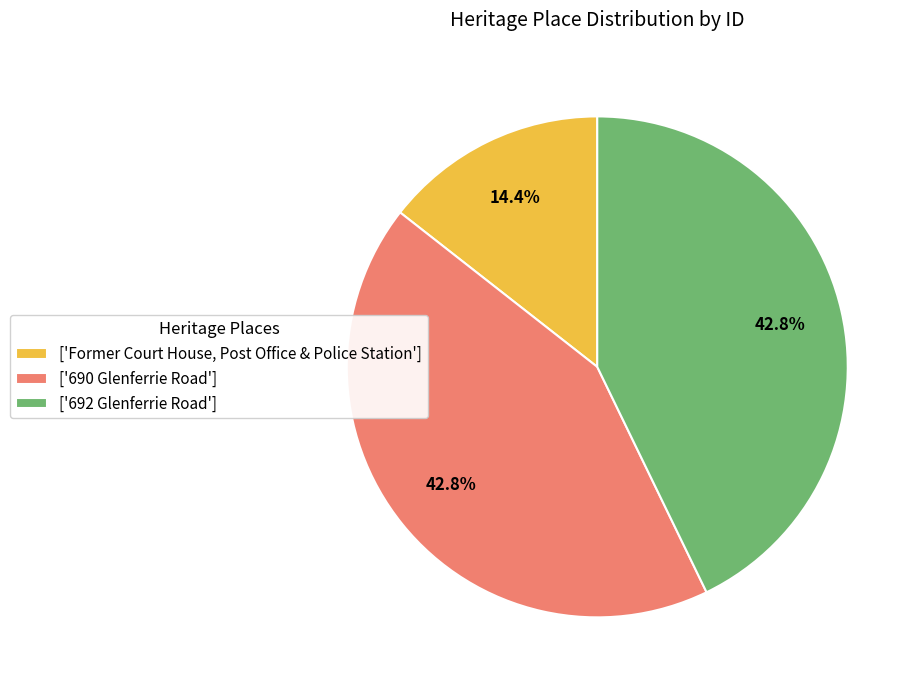

What percentage is NOT represented by ['Former Court House, Post Office & Police Station']?

85.6%